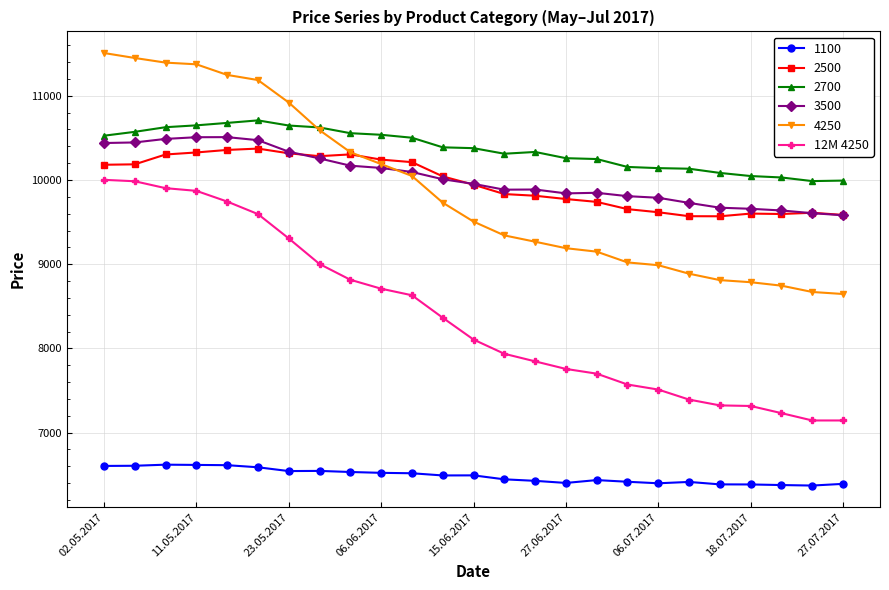

True or false: 1100 and 4250 cross at least once.

False